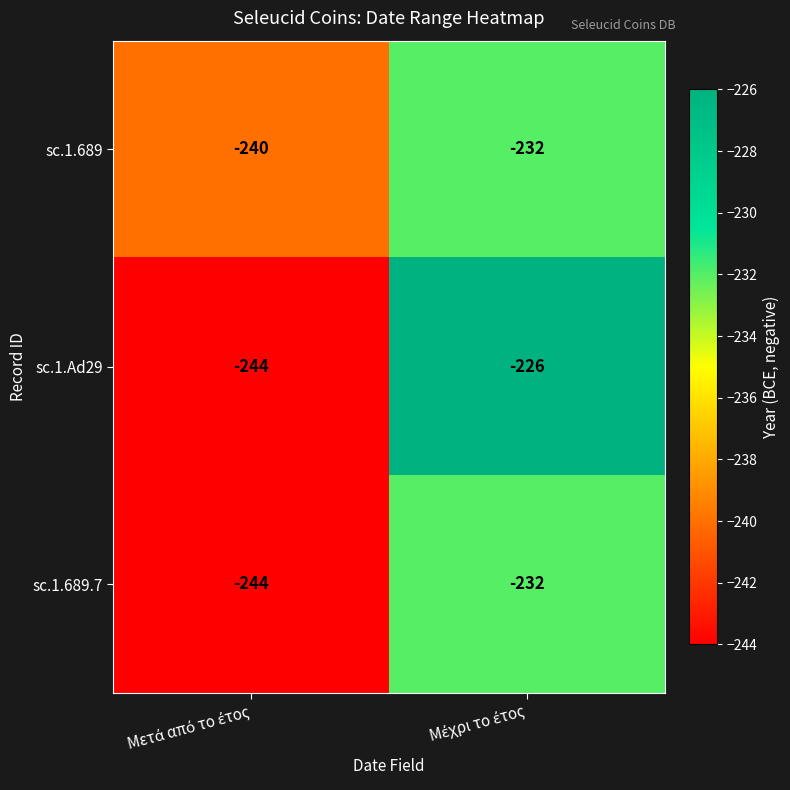

Reading right to left, transcribe all the data shown in this chart.

sc.1.689: -232	-240
sc.1.Ad29: -226	-244
sc.1.689.7: -232	-244